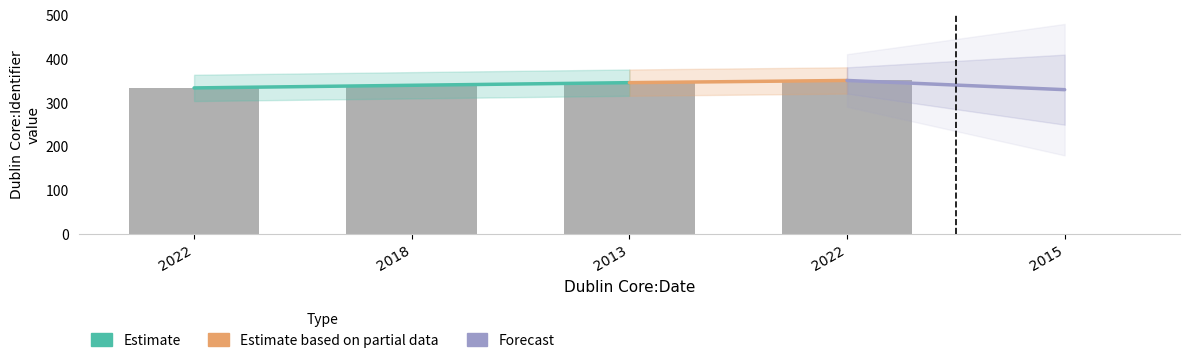

At which category does the chart reach its peak across all series?

2022